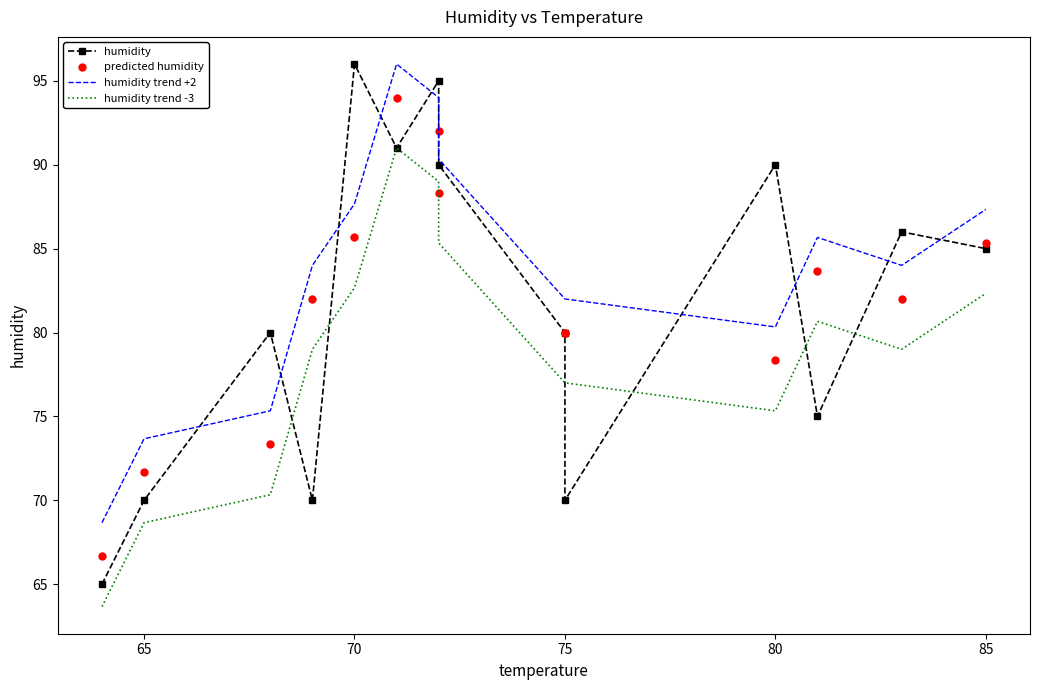

Is the value of humidity at 60 greater than the value of humidity trend -3 at 80?

No